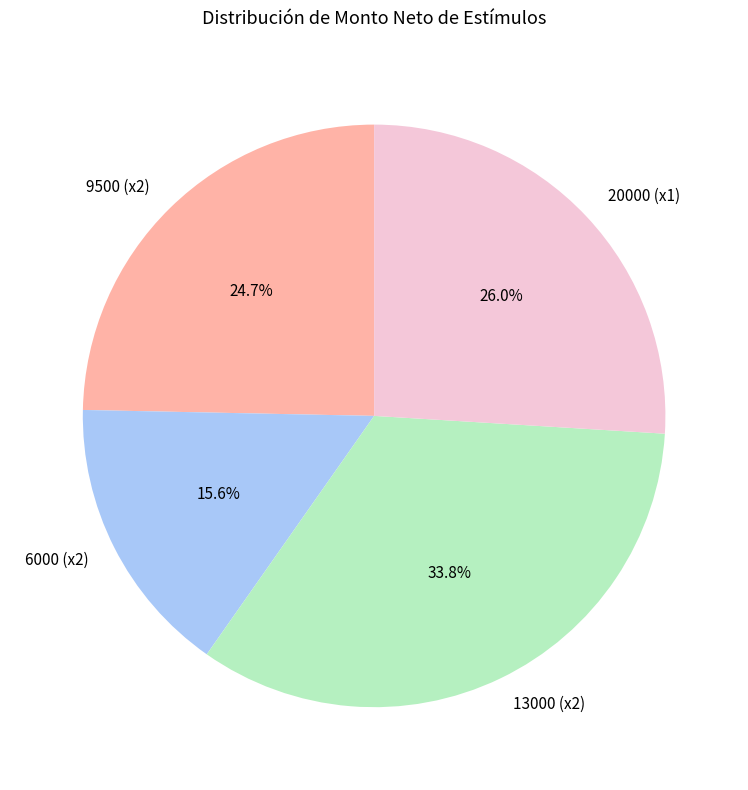

Combined, what portion of the pie is 20000 (x1) and 9500 (x2)?

50.6%